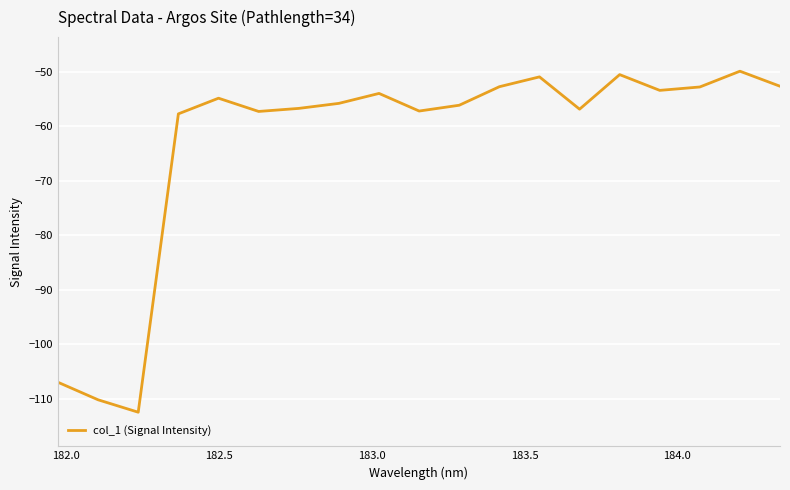

What is the difference between the maximum and minimum values?

62.6